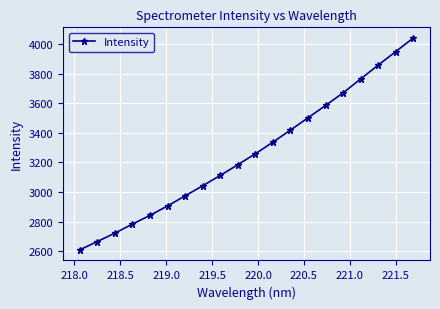

How many lines are shown in the chart?

1